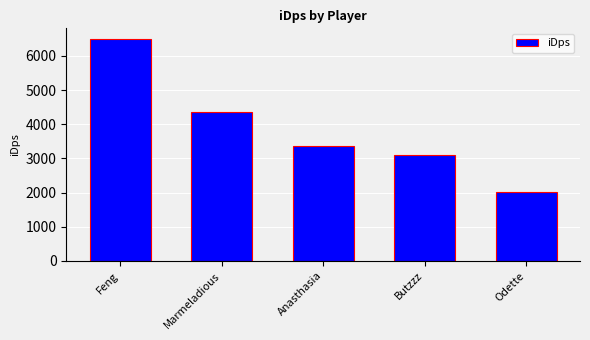

What is the approximate value at Butzzz?

3094.6